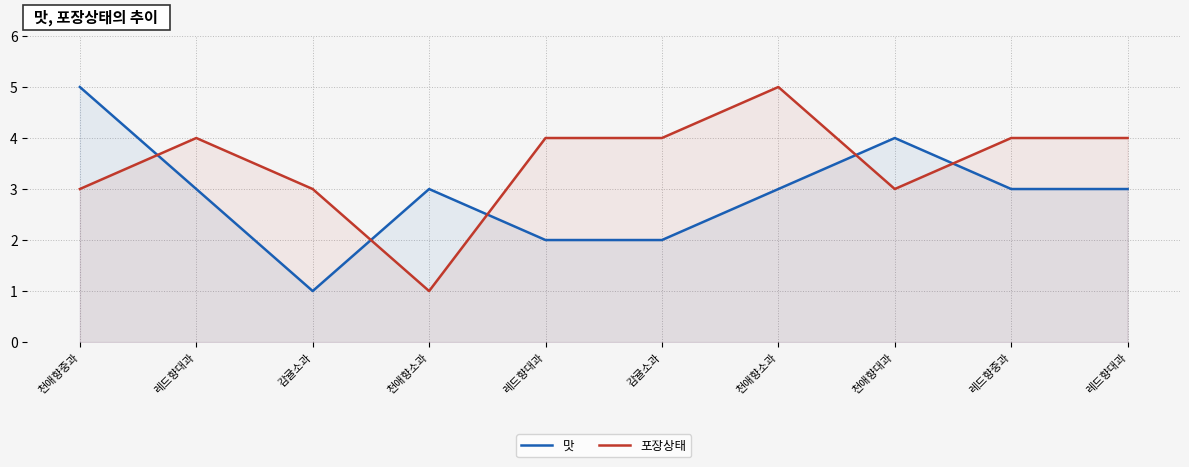

Does the chart have visible grid lines?

Yes